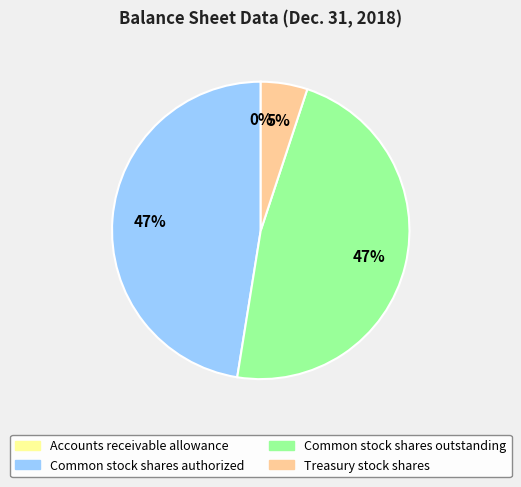

To the nearest percent, what percentage of the pie is Treasury stock shares?

5%